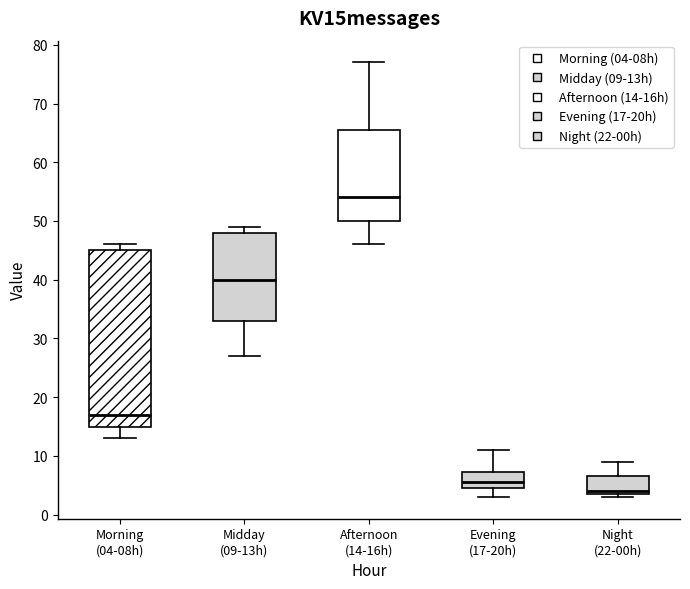

Reading left to right, read every box against the y-axis: the position of its median line, the range the box covers, and the ends of its whiskers. The values are not printed on the chart, so give them approximately, as read against the axis.

Morning (04-08h): median 17, box 15 to 45, whiskers 13 to 46
Midday (09-13h): median 40, box 33 to 48, whiskers 27 to 49
Afternoon (14-16h): median 54, box 50 to 66, whiskers 46 to 77
Evening (17-20h): median 6, box 5 to 7, whiskers 3 to 11
Night (22-00h): median 4 (just above the box's lower edge), box 4 to 7, whiskers 3 to 9